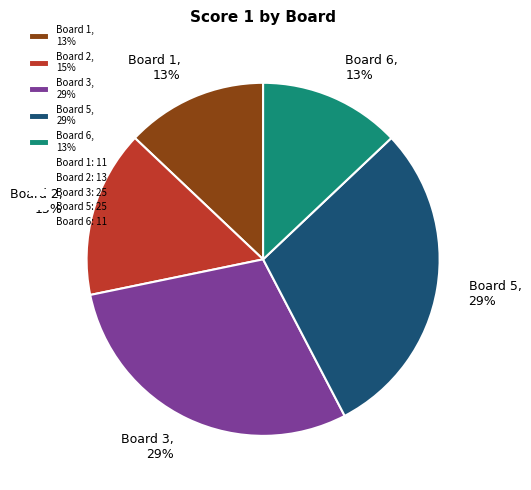

Is there a majority slice in this chart?

No